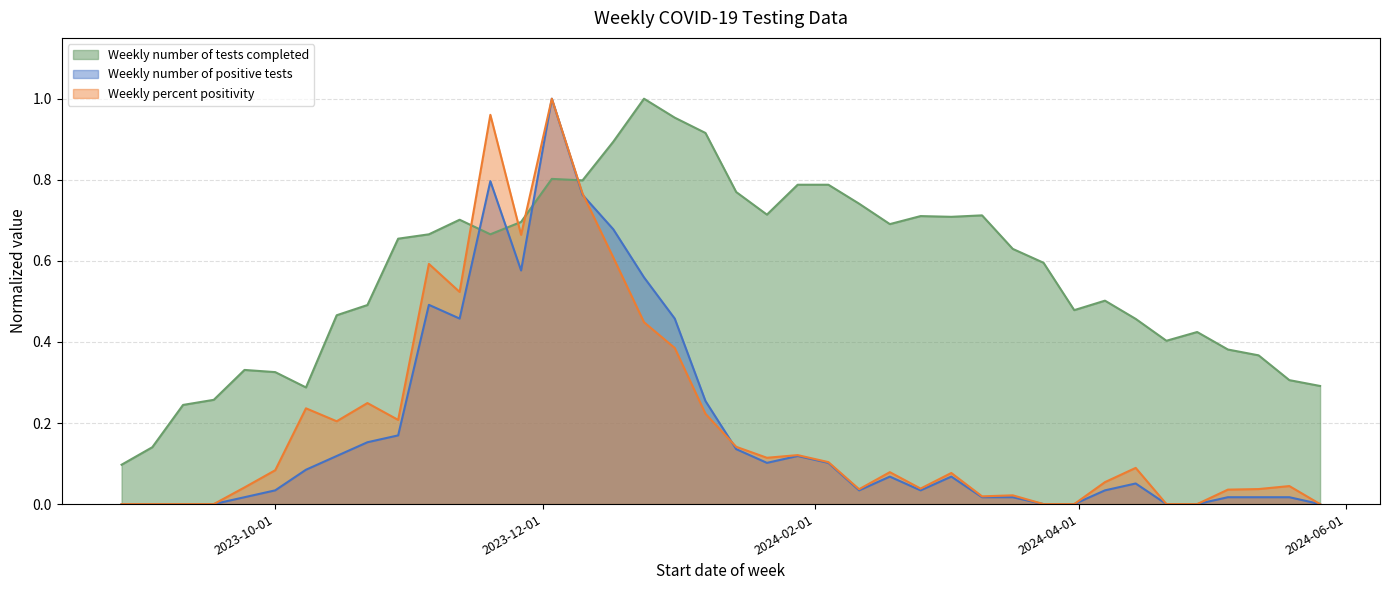

Between 2023-09-24 and 2024-01-14, which is larger?

2024-01-14